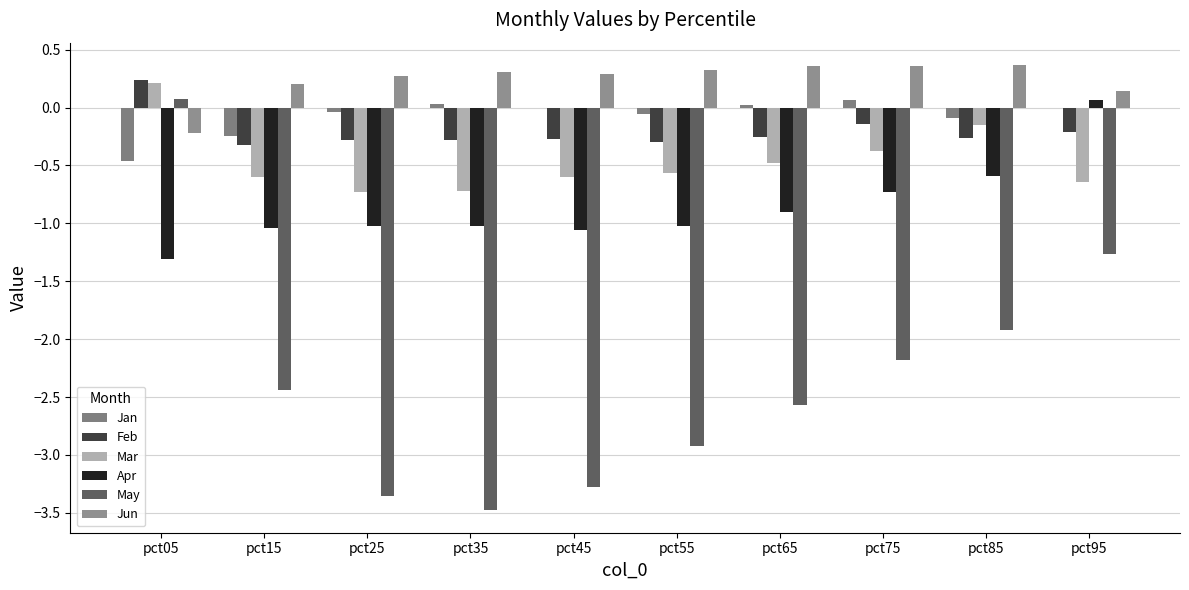

Which category has the lowest value across all series?

pct35